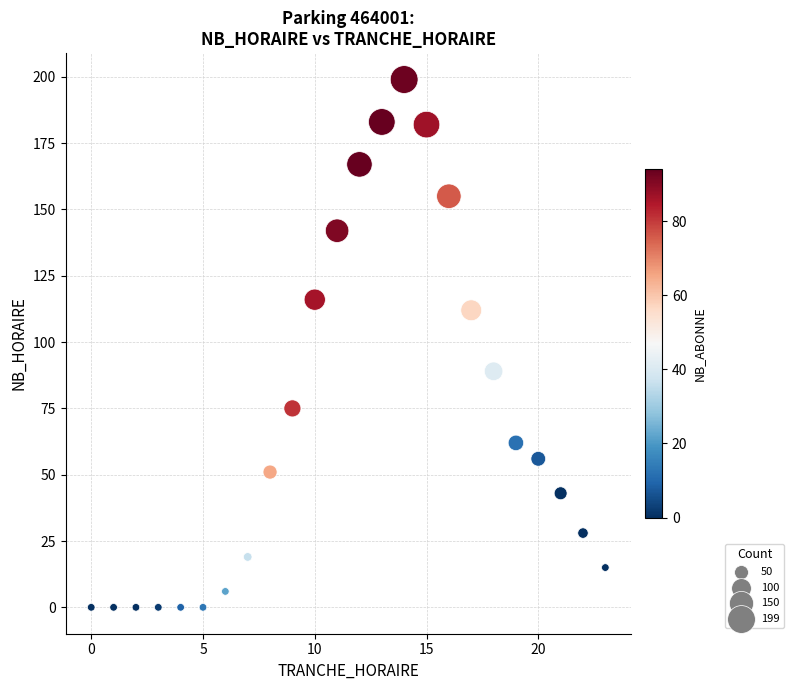

What is the range of X values (max minus min)?

23